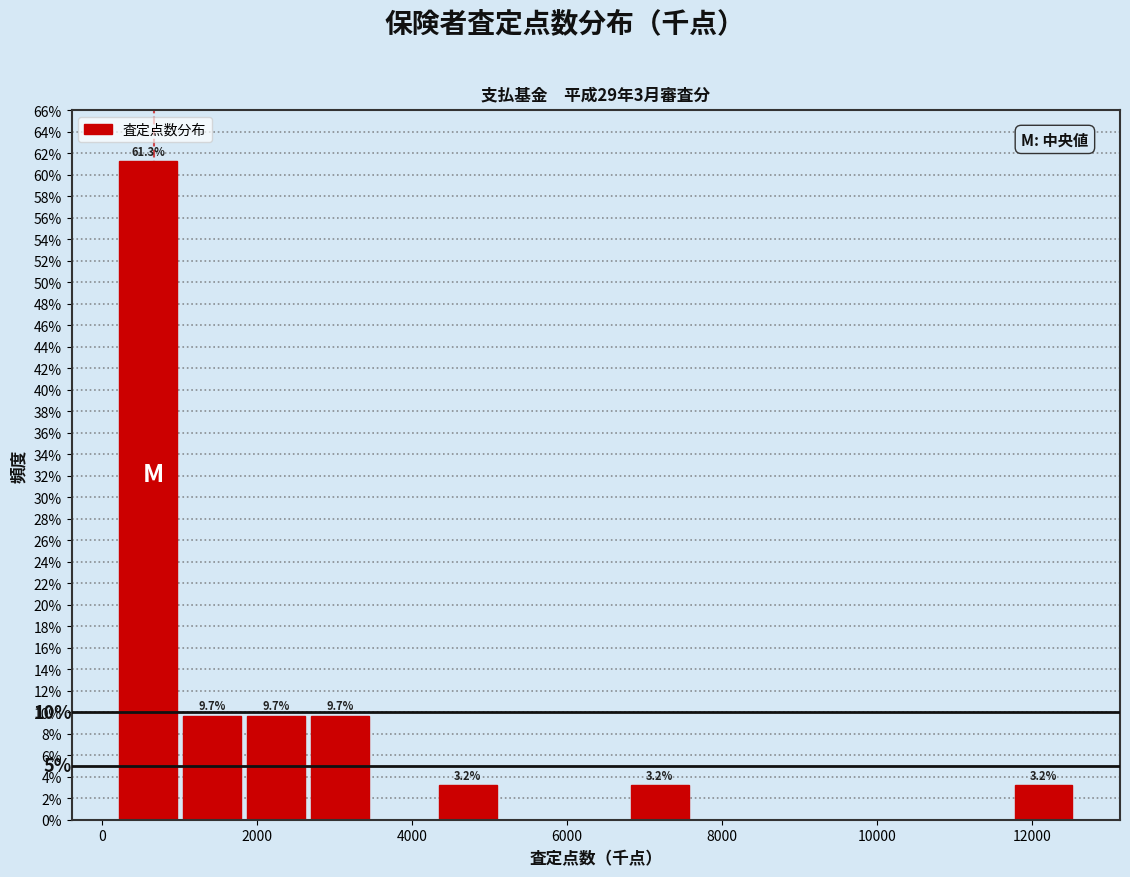

Which range on the x-axis has the tallest bar?

200 to 1000